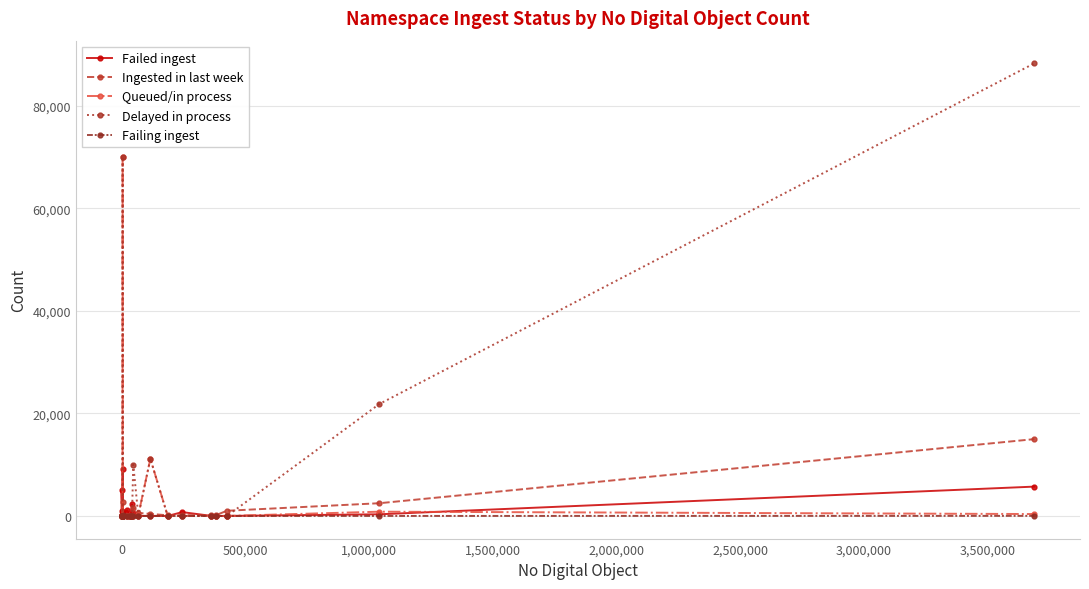

What is the difference between the maximum and minimum values in the Delayed in process series?

88306